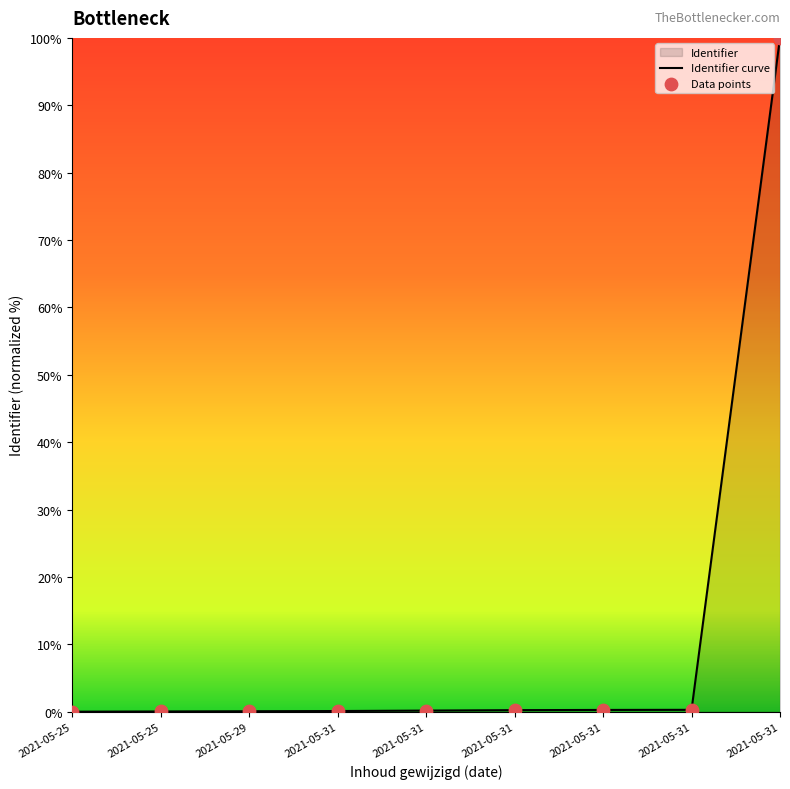

At which category is the sum across all series the highest?

2021-05-31